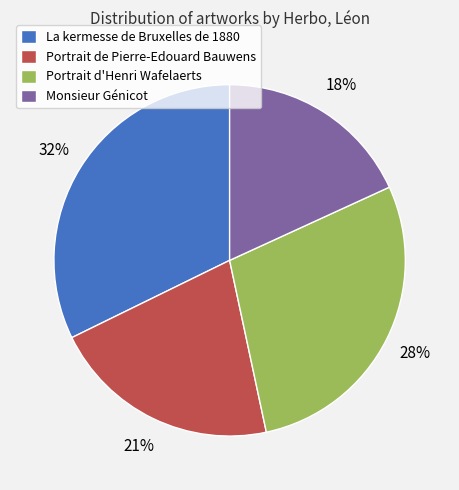

To the nearest percent, what is the average slice percentage?

25%